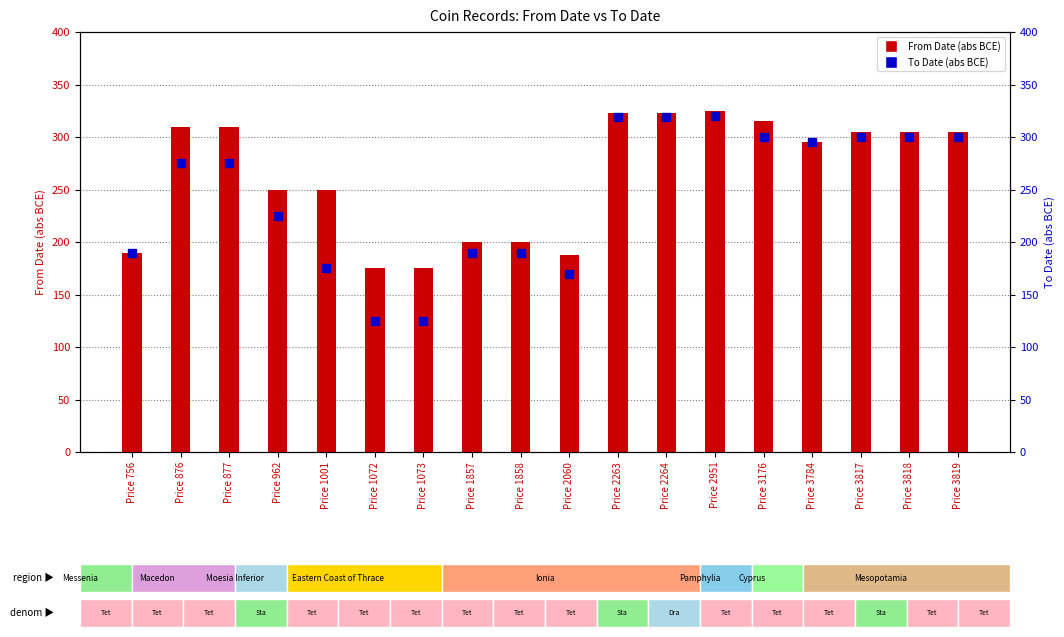

At which category is the sum across all series the highest?

Price 2951